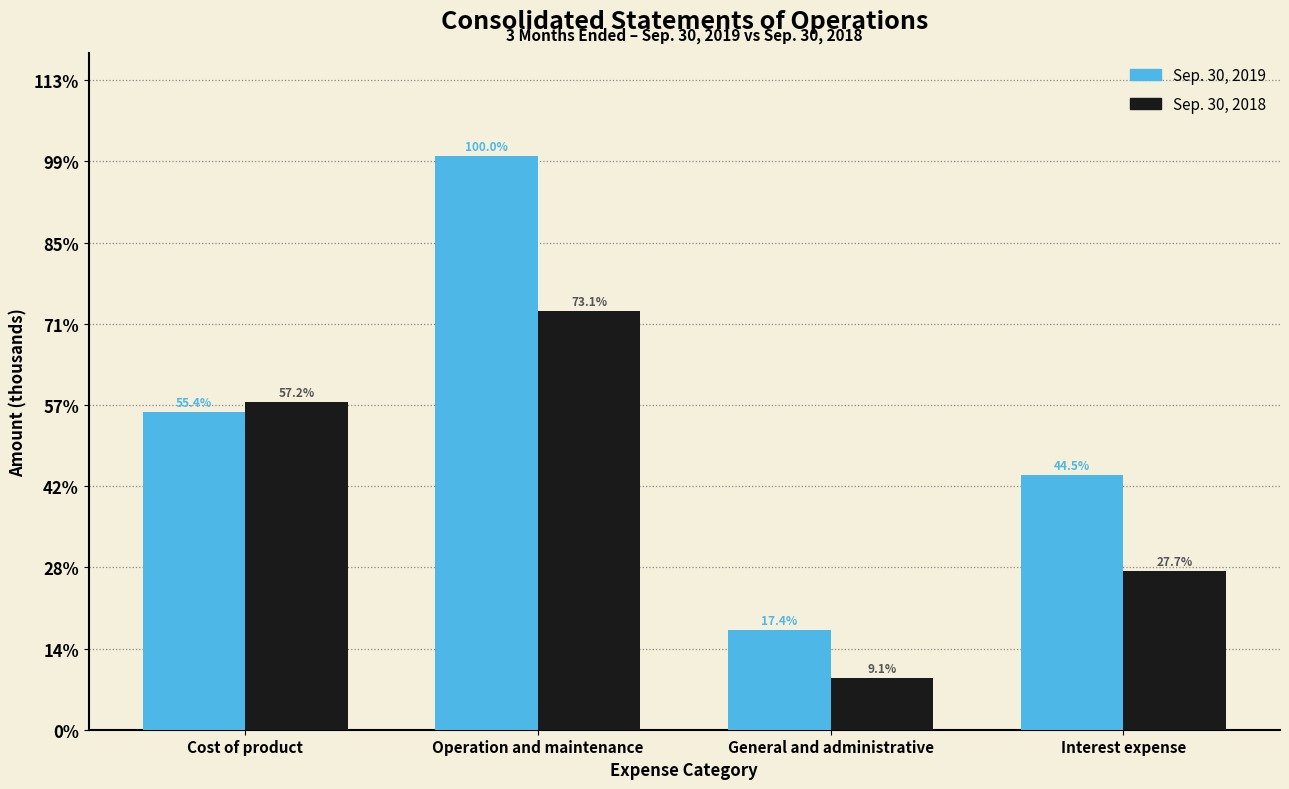

Does the chart contain stacked bars?

No